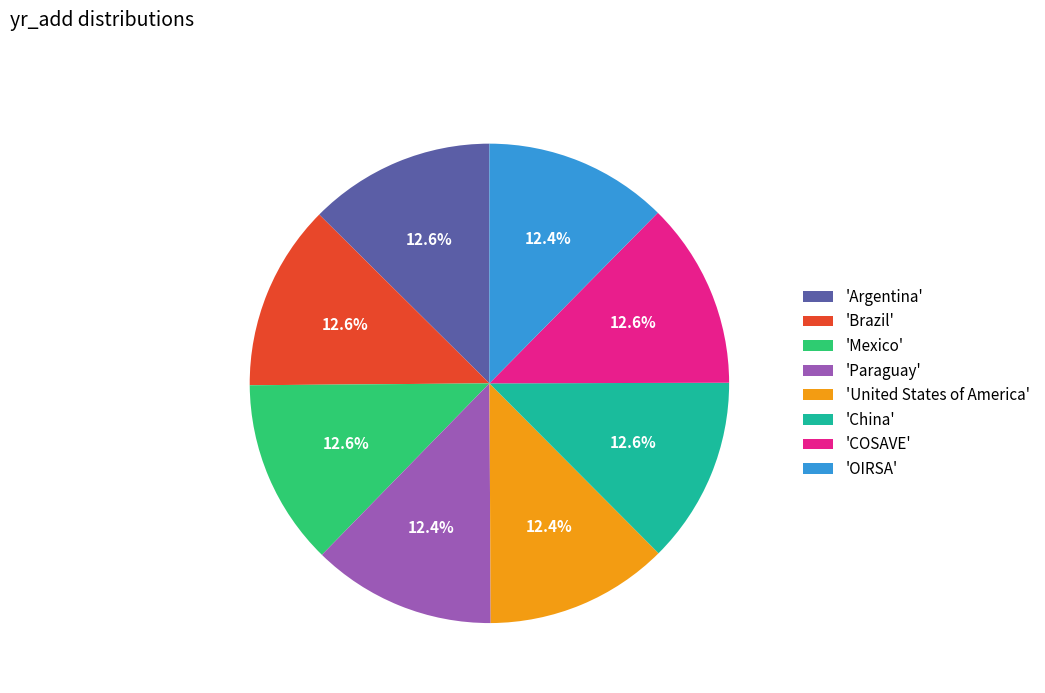

Do 'OIRSA' and 'United States of America' together represent more than half of the pie?

No